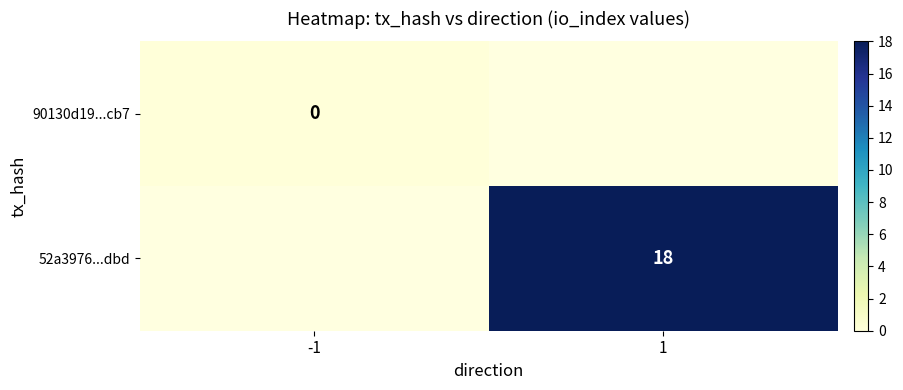

Which label corresponds to the smallest value in the chart?

-1